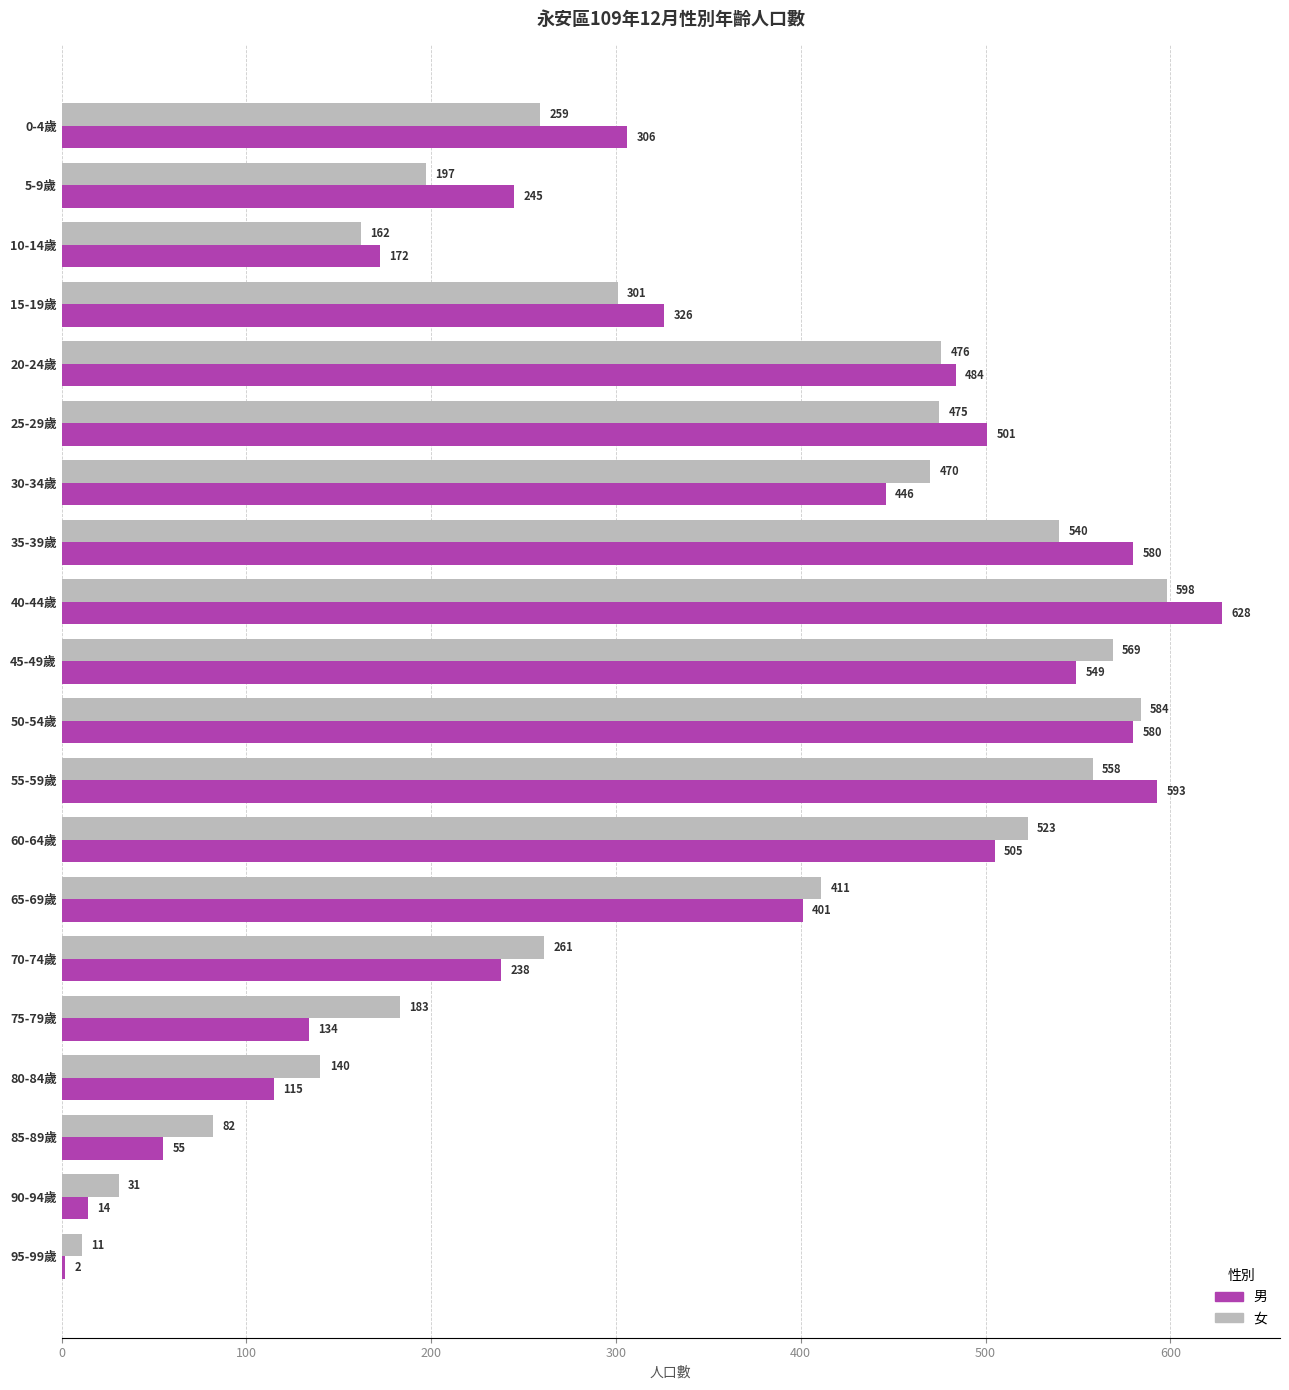

True or false: 女 has a value of 861 at 40-44歲.

False